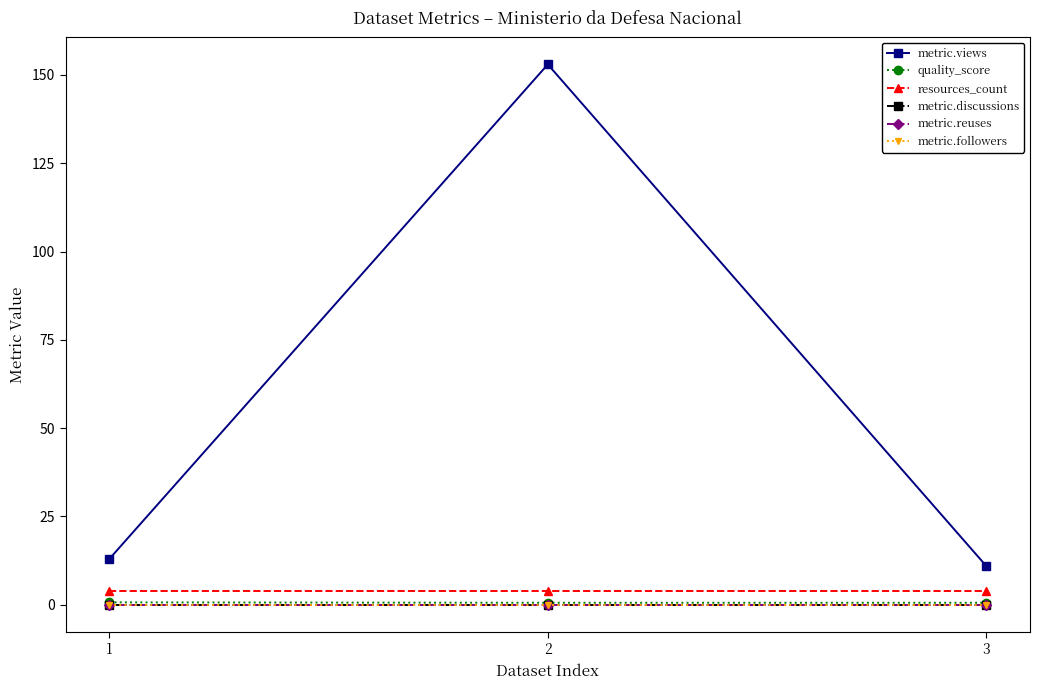

At which category does the chart reach its minimum across all series?

1